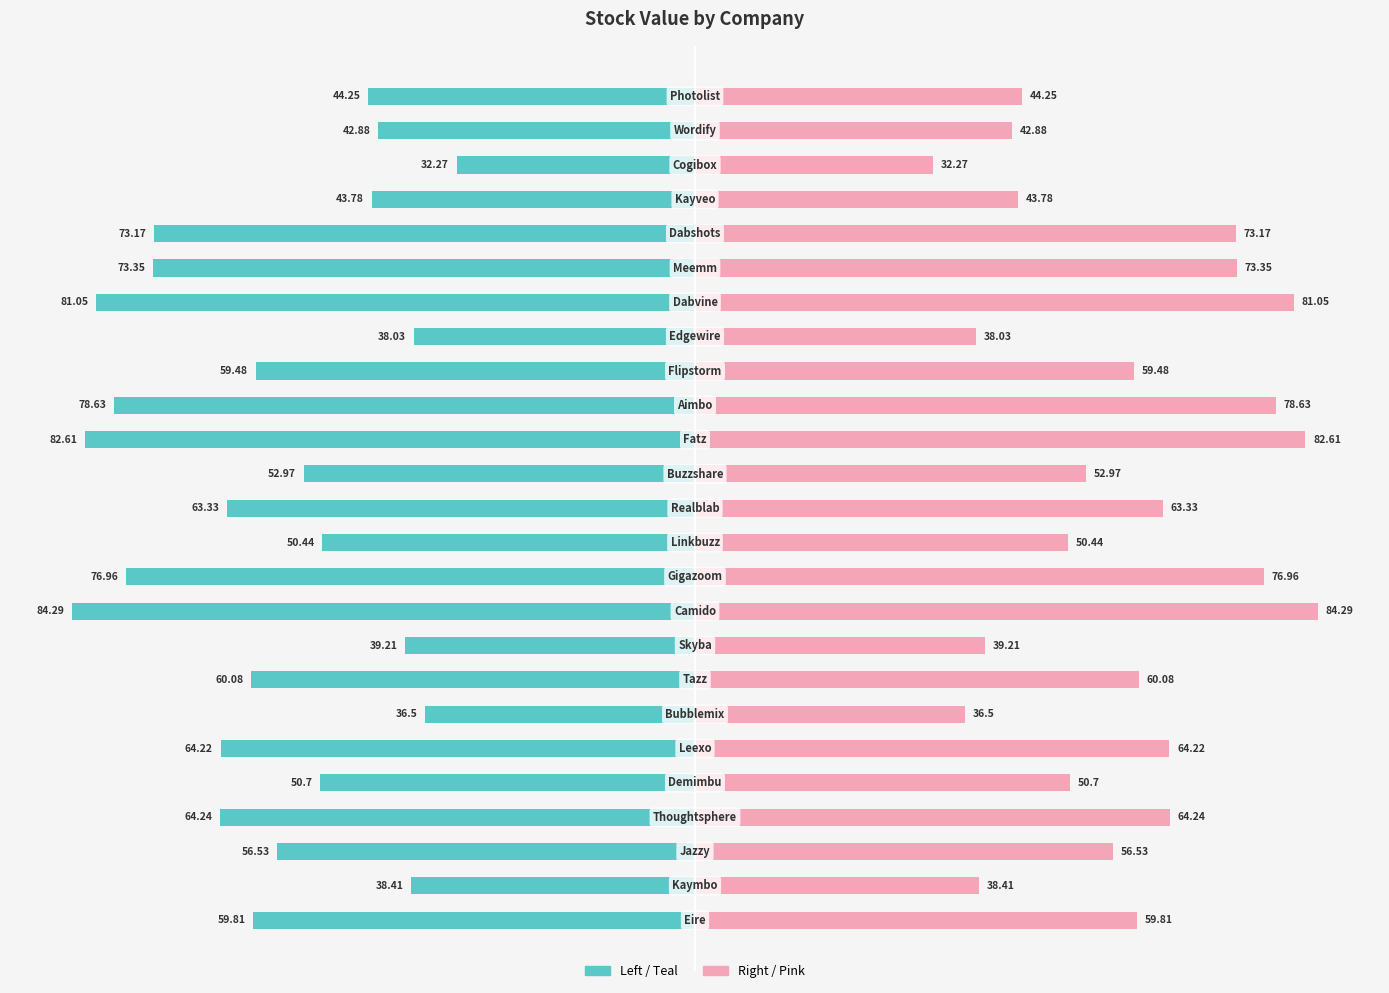

Which series has the largest total across all categories?

Stock Value (Right)